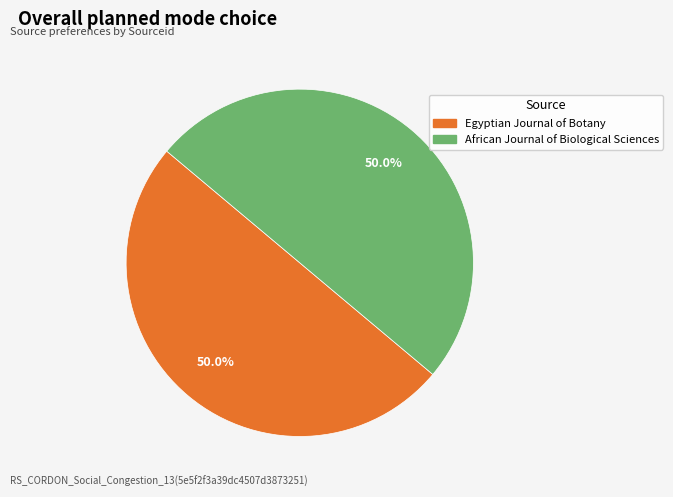

True or false: Egyptian Journal of Botany accounts for 63% of the total.

False